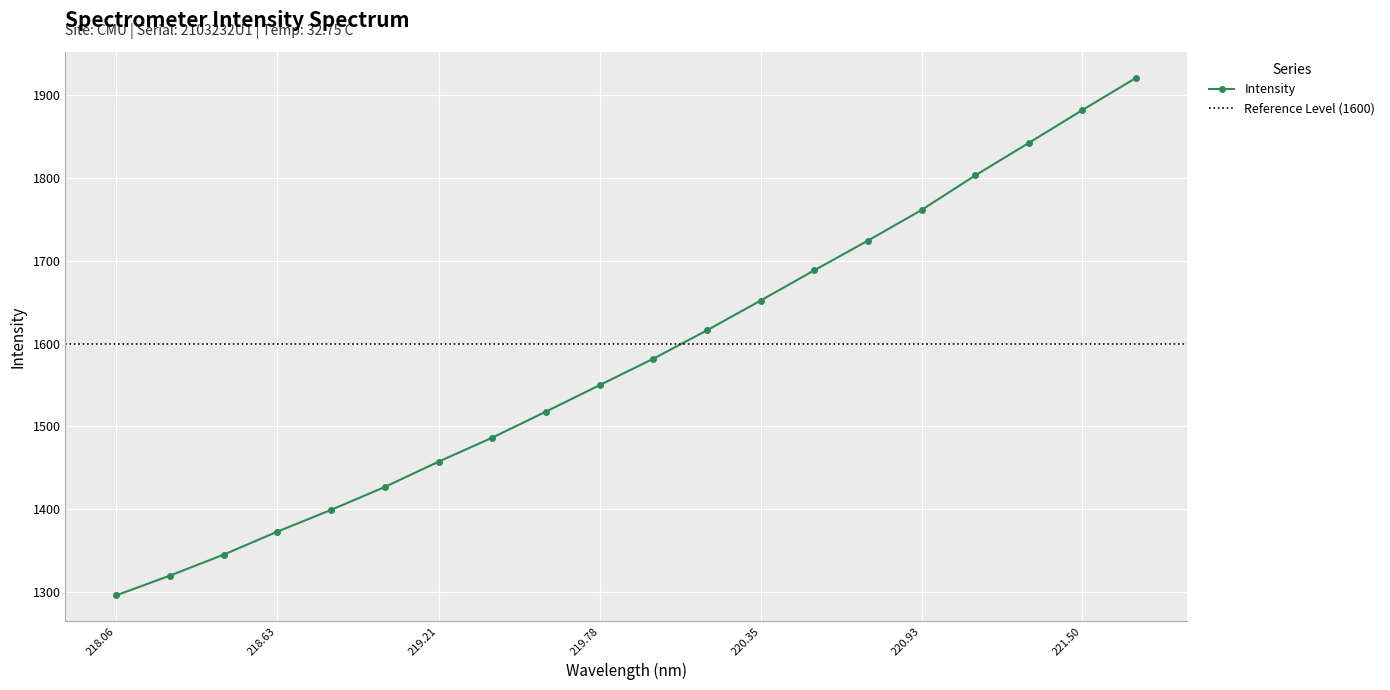

The Intensity series shows 1295.7 at 218.06. True or false?

True